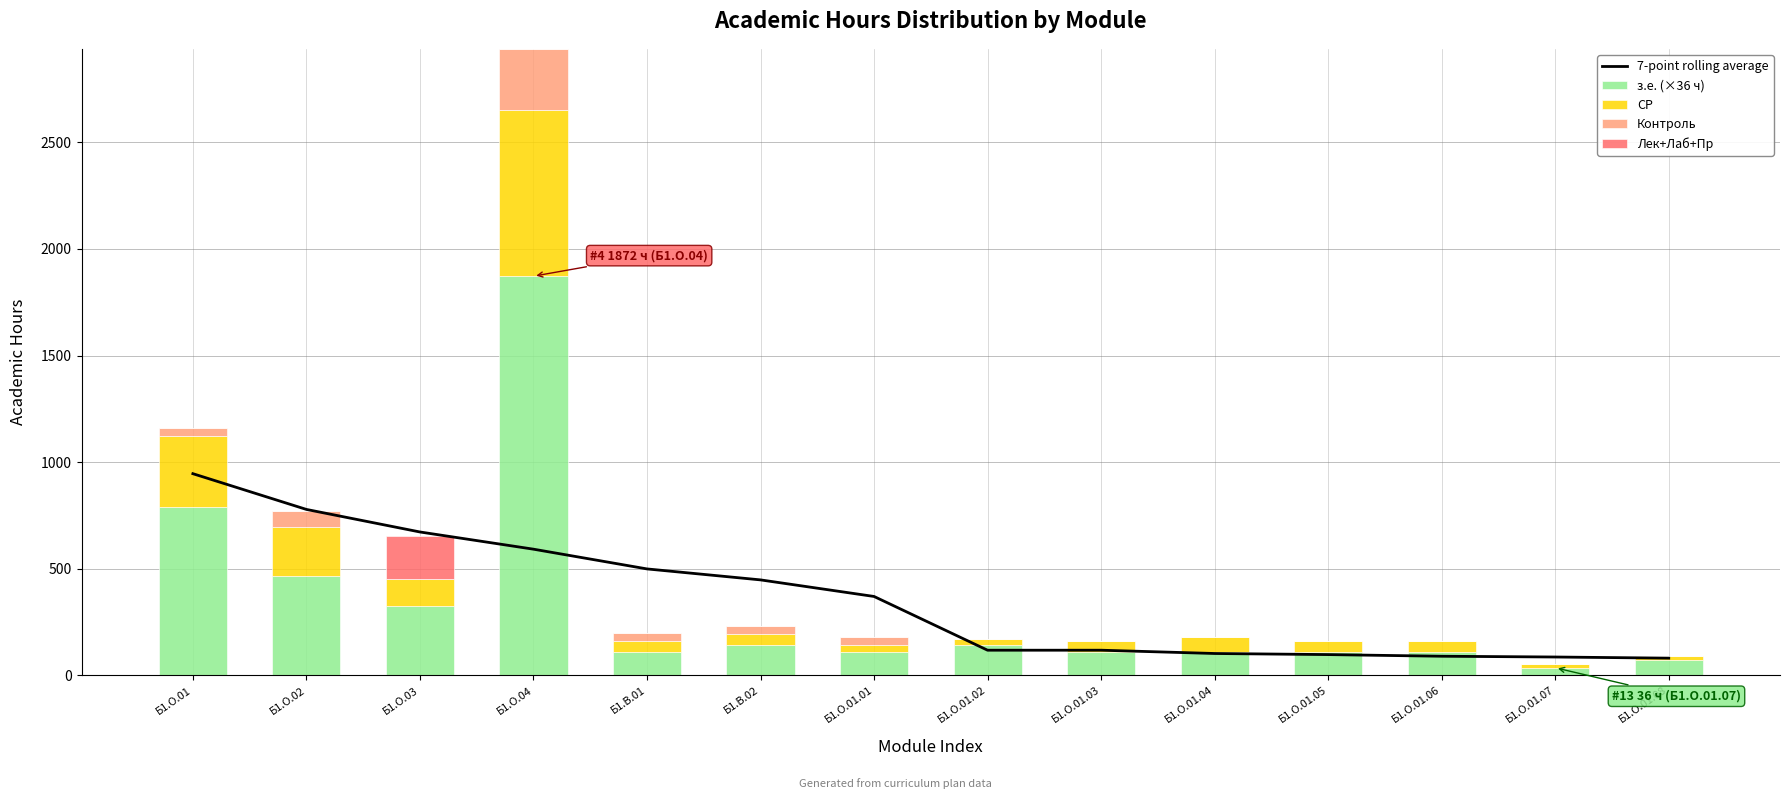

The value of Контроль at Б1.О.01.07 is -147.4. True or false?

False